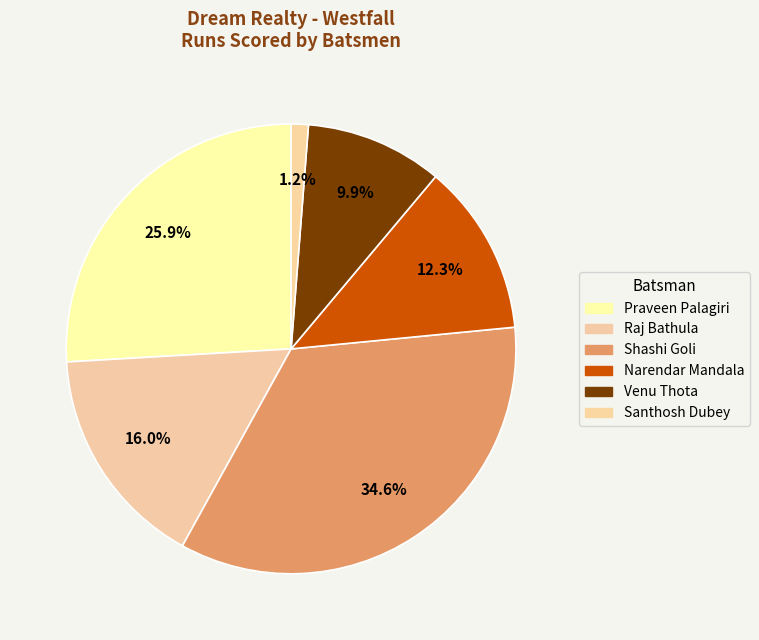

Does Shashi Goli represent more than half of the total?

No